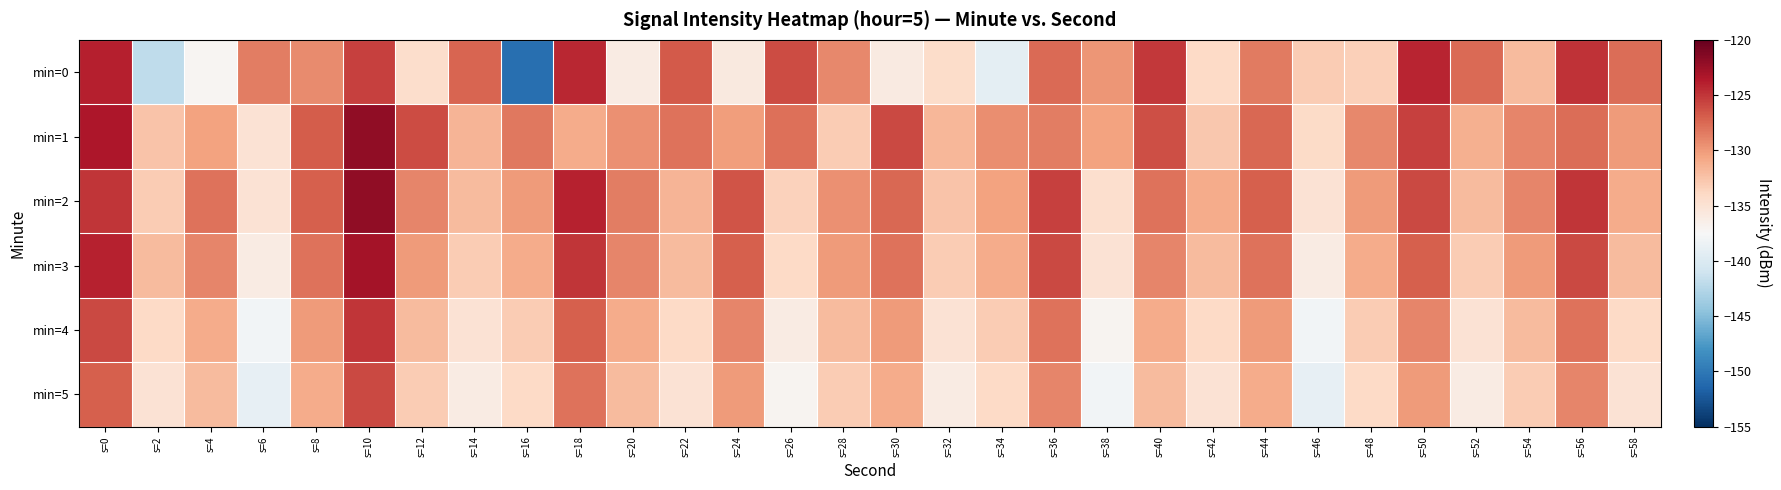

Count the number of categories in the chart.

30